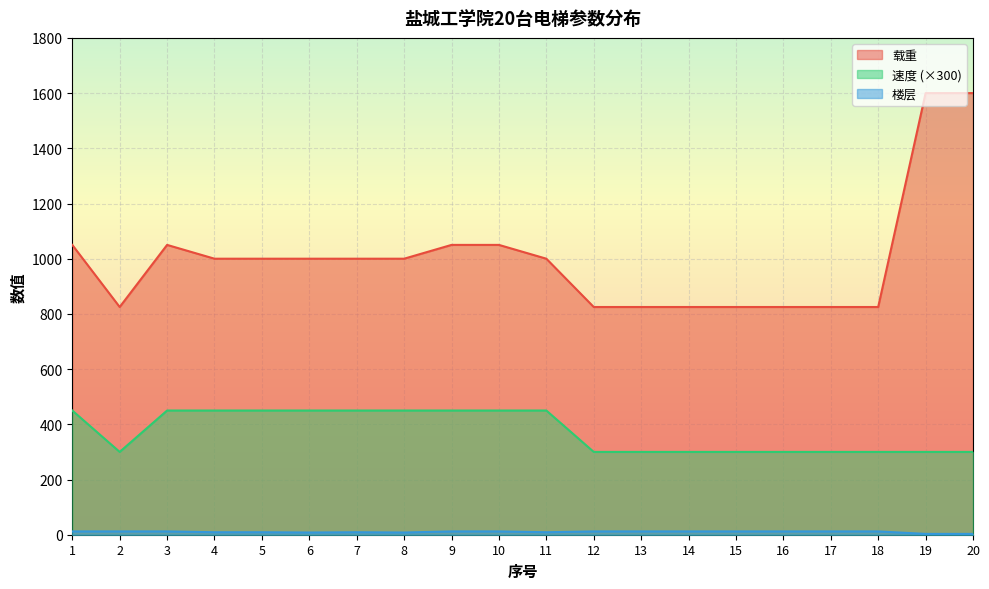

Rank the series by their average value, from lowest to highest.

楼层, 速度, 载重